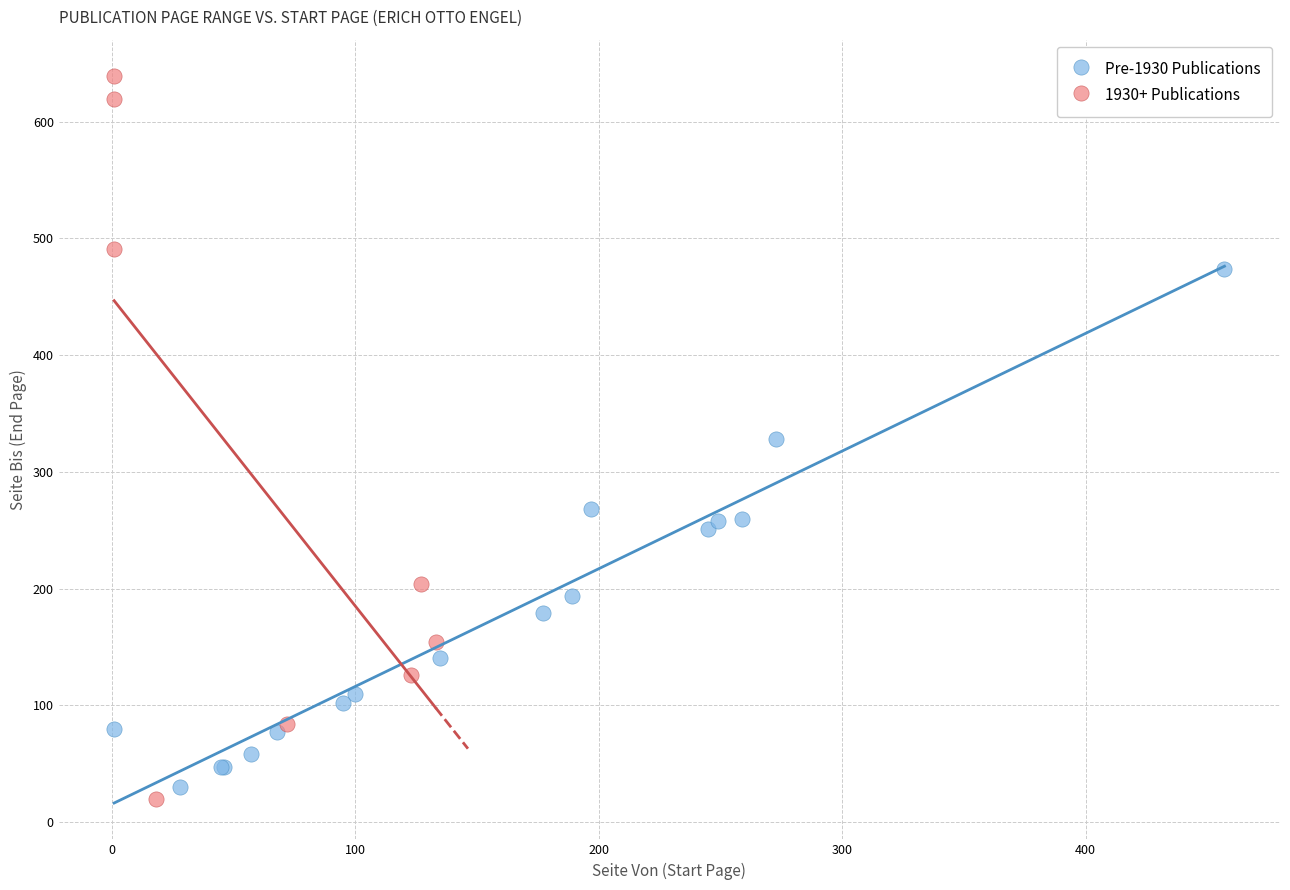

Which series reaches the maximum Y coordinate?

1930+ Publications